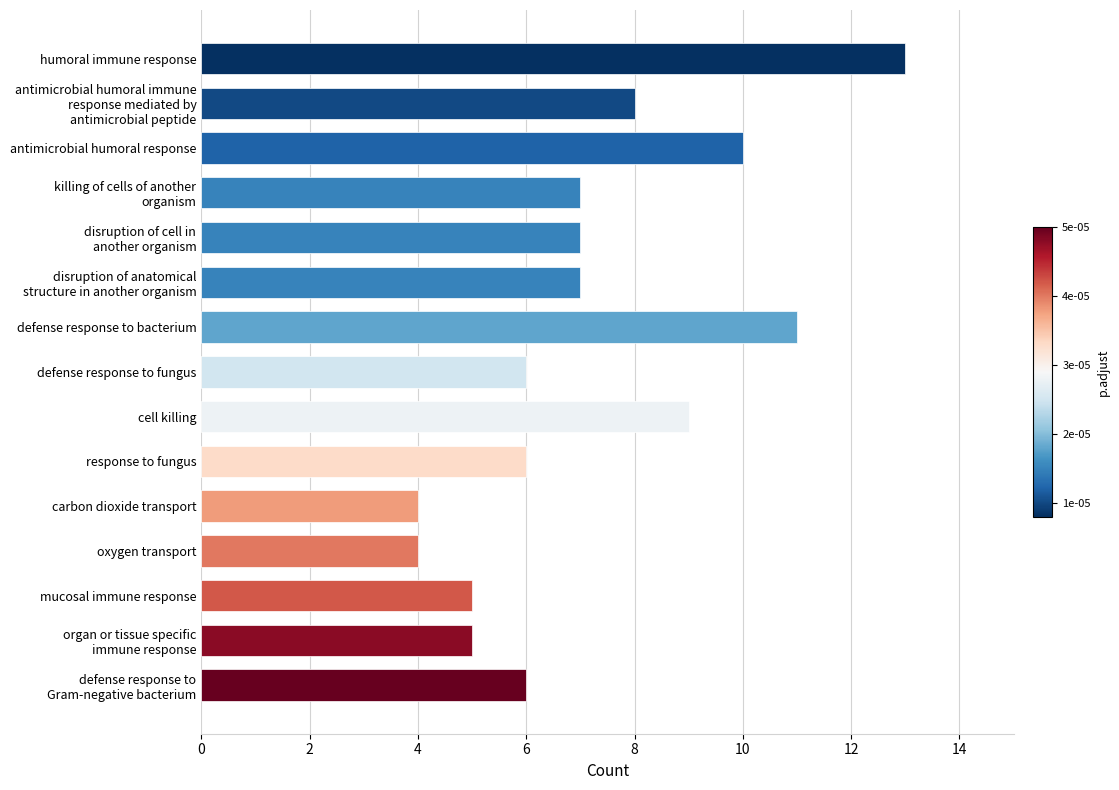

Is it true that the value at defense response to bacterium is 11?

True